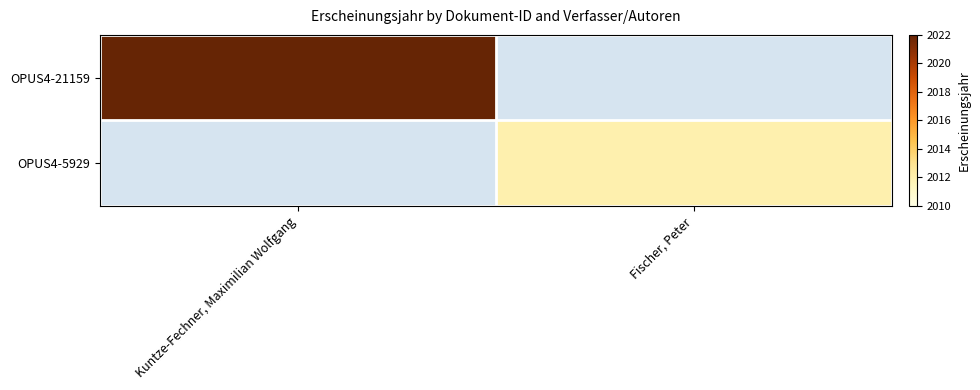

Is it true that OPUS4-21159 equals 2022.0 at Kuntze-Fechner, Maximilian Wolfgang?

True